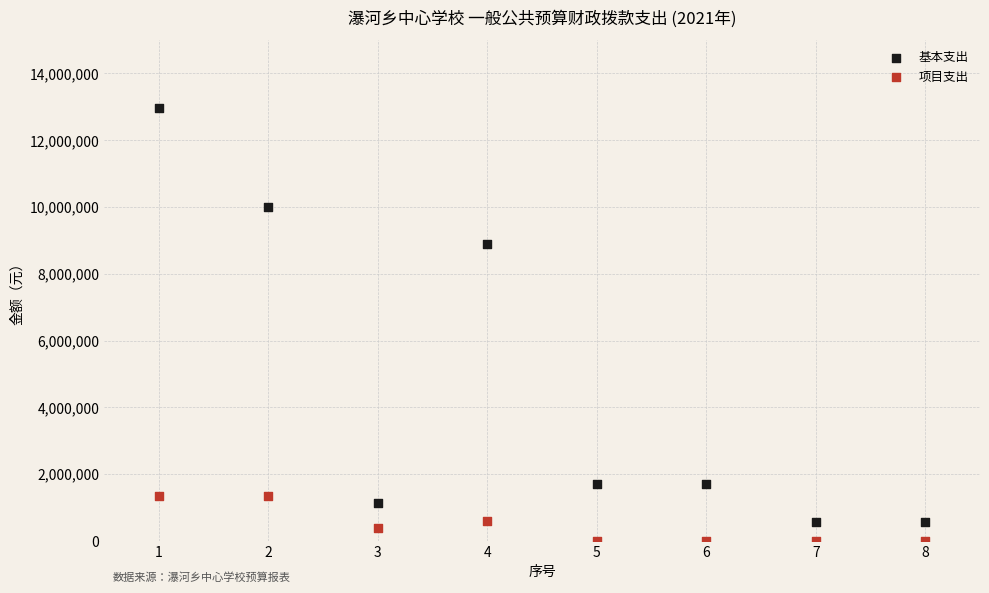

Which series contains the lowest Y value?

项目支出